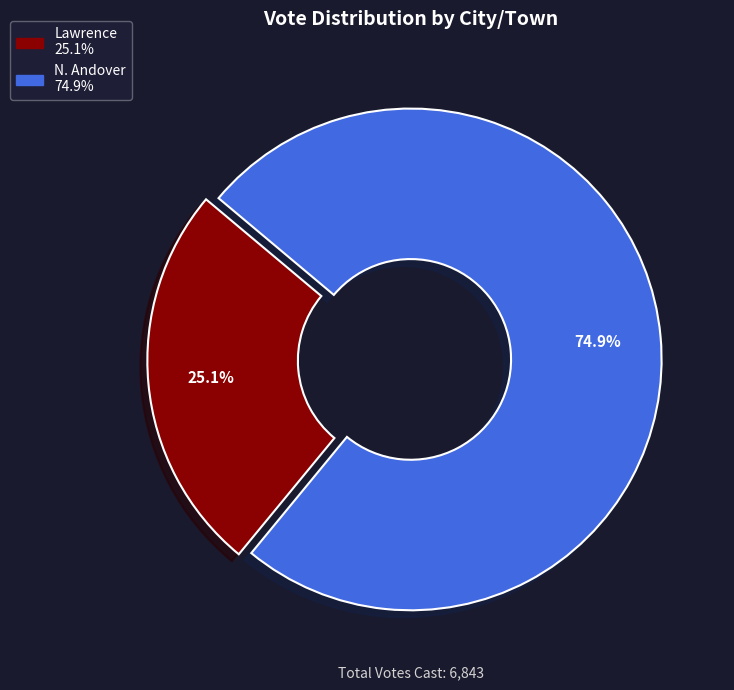

How many segments does this pie chart have?

2